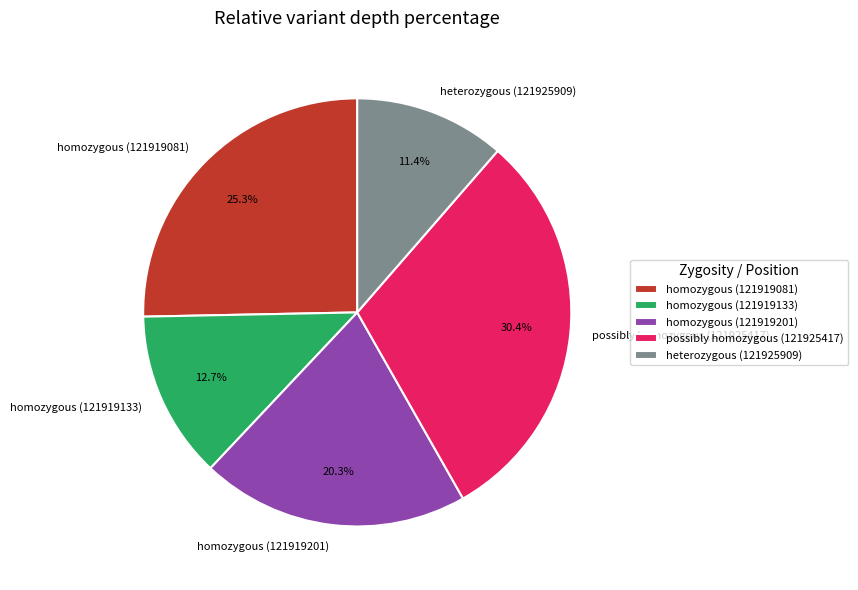

Is there a majority slice in this chart?

No